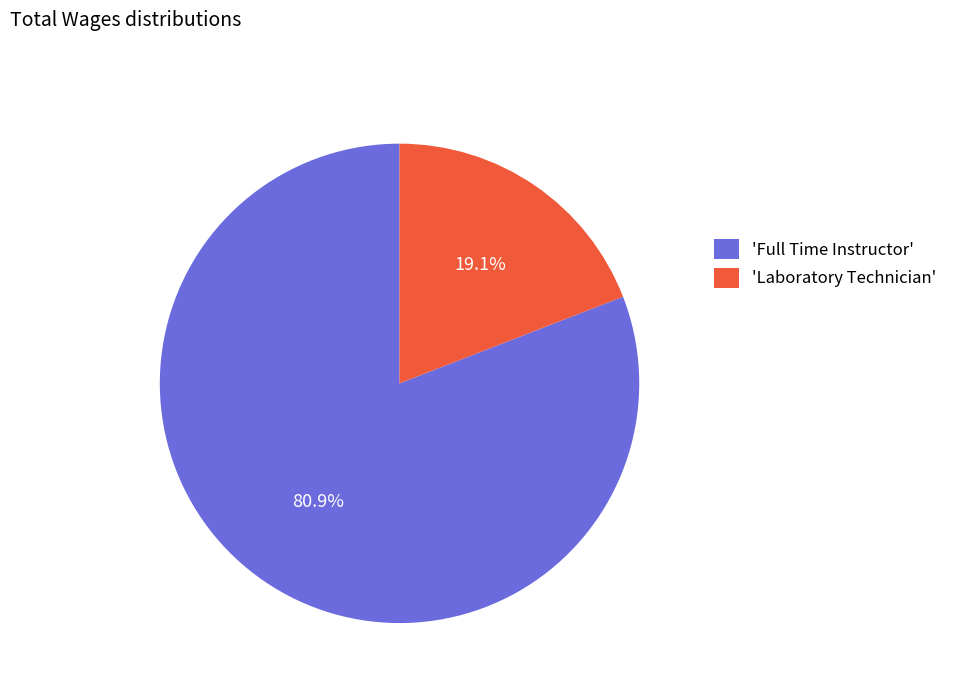

Does any single category account for the majority?

Yes